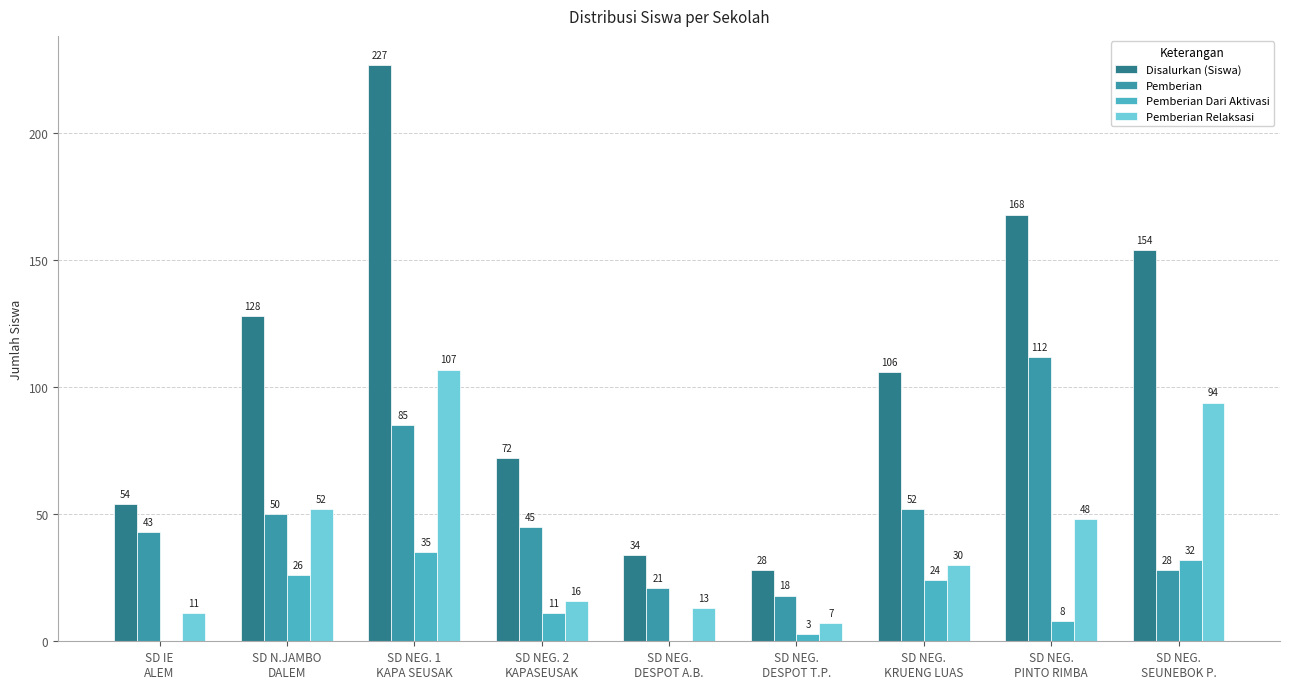

How many groups of bars are there?

9